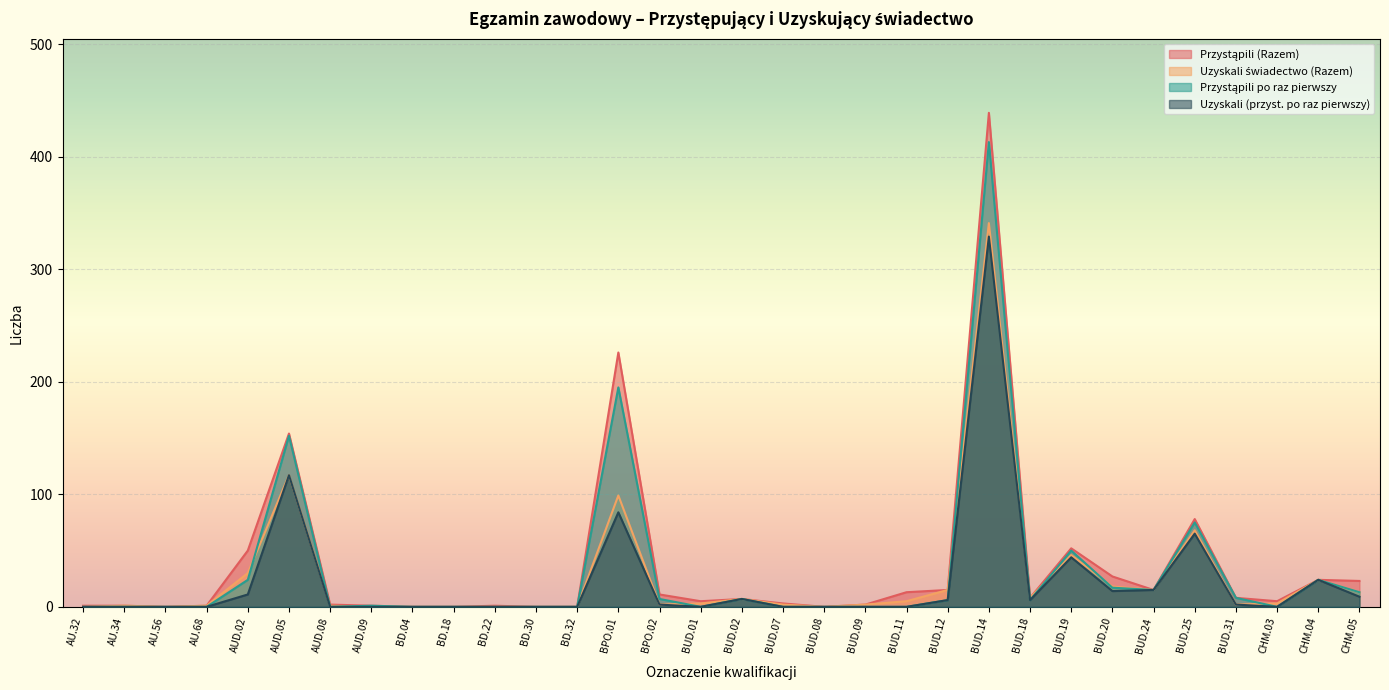

List the series in order of their peak value, highest first.

Przystąpili (Razem), Przystąpili po raz pierwszy, Uzyskali świadectwo (Razem), Uzyskali (przyst. po raz pierwszy)